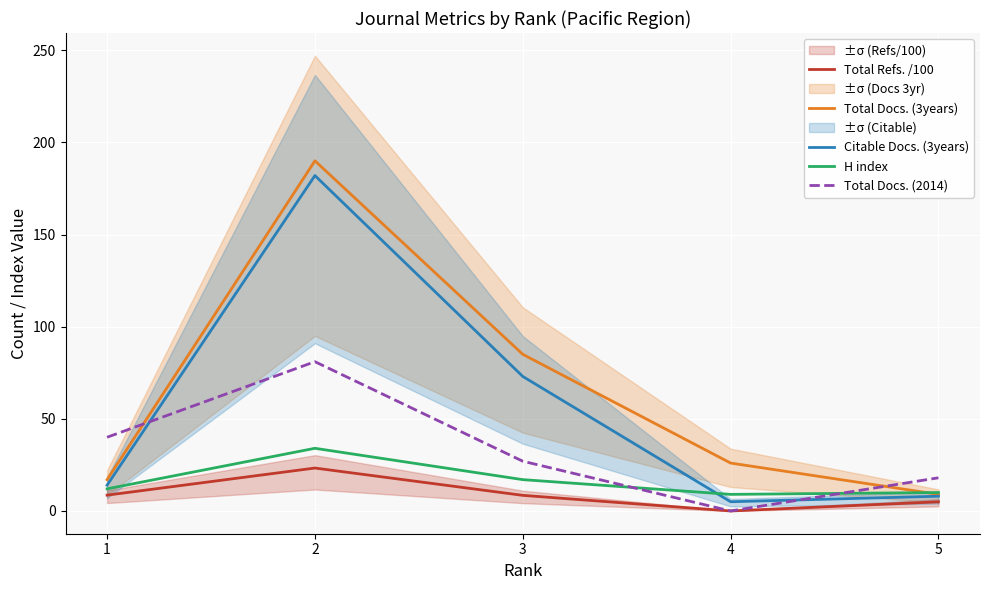

What is the sum of the Total Refs. /100 values at 4 and 1?

8.6